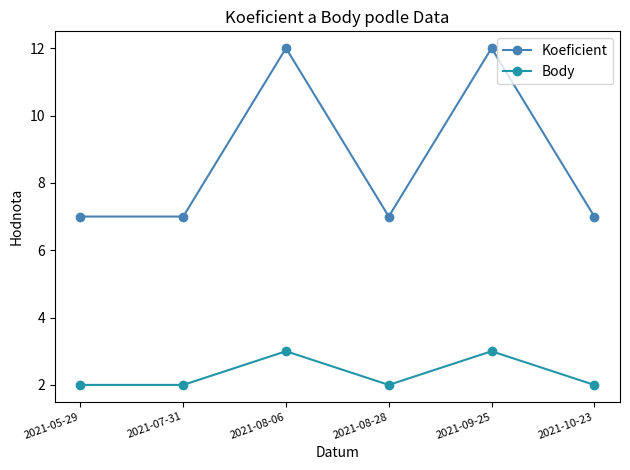

True or false: Body has more than 2 interior local peaks.

False